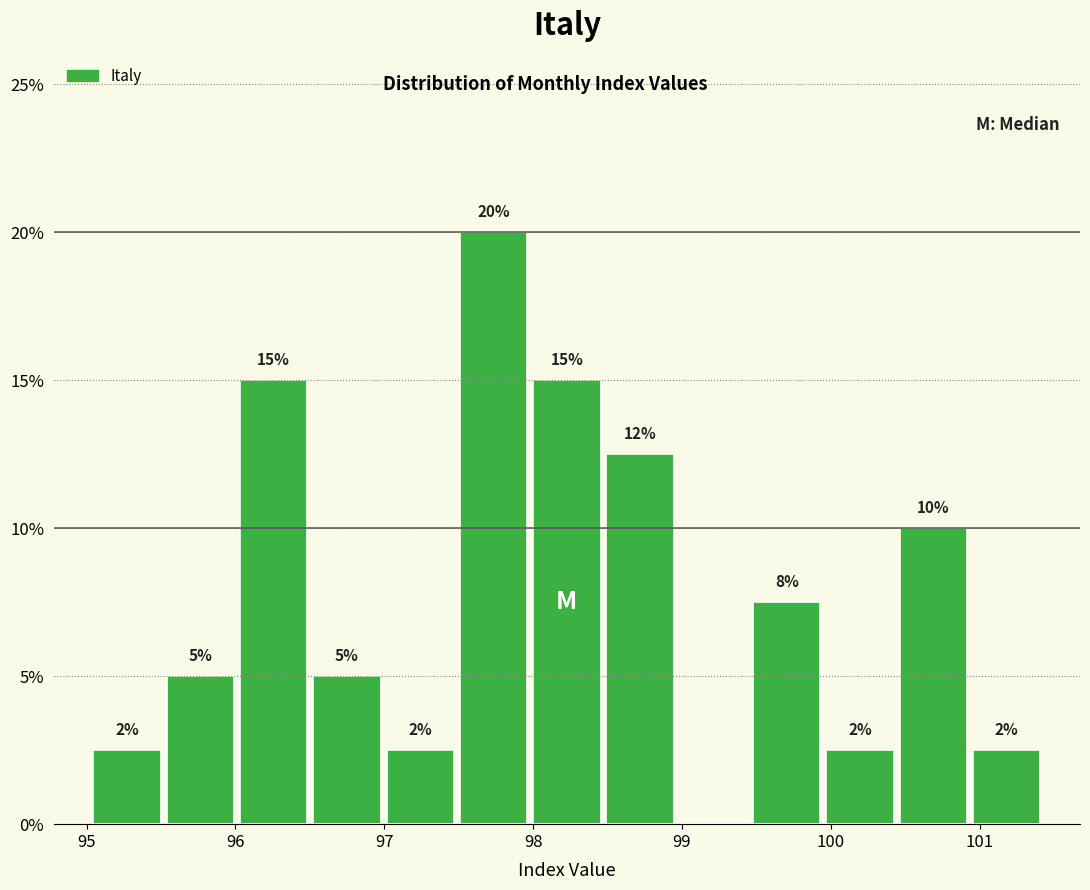

Over which range of the x-axis is the bar tallest?

97.5 to 98.0